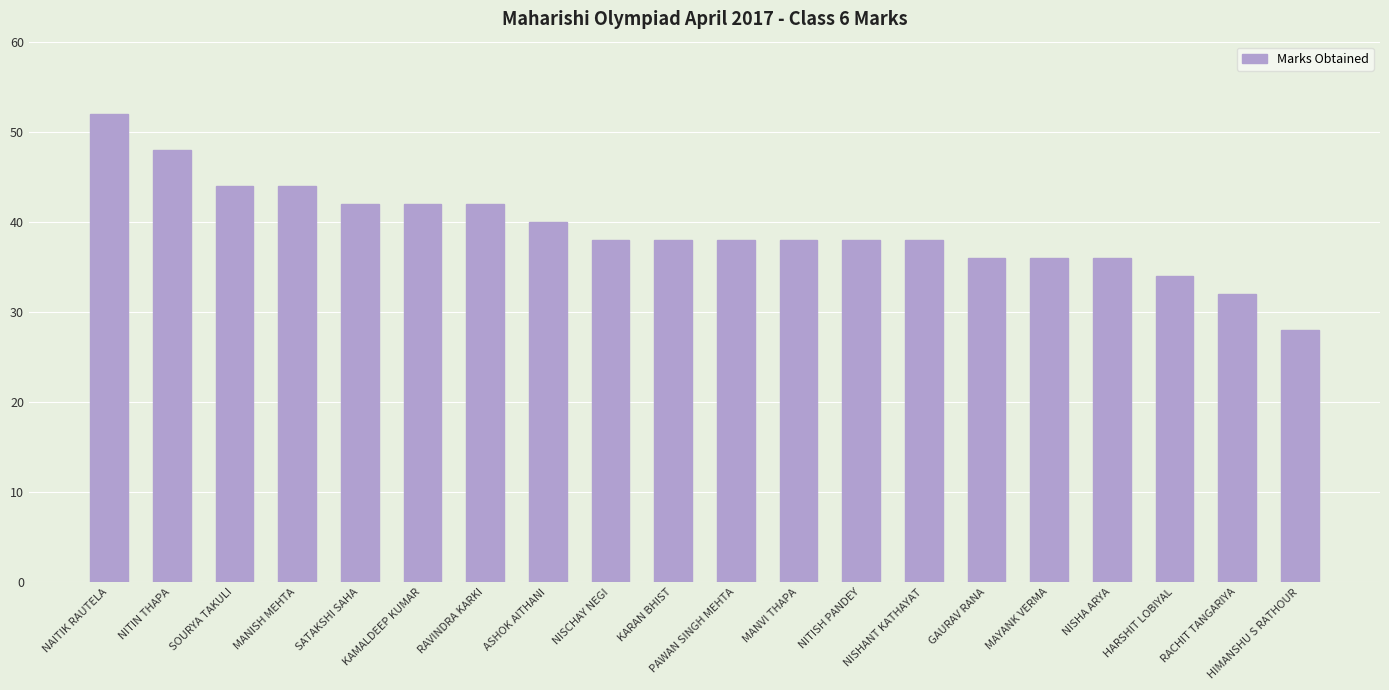

Reading left to right, list all the values displayed in this chart.

52	48	44	44	42	42	42	40	38	38	38	38	38	38	36	36	36	34	32	28